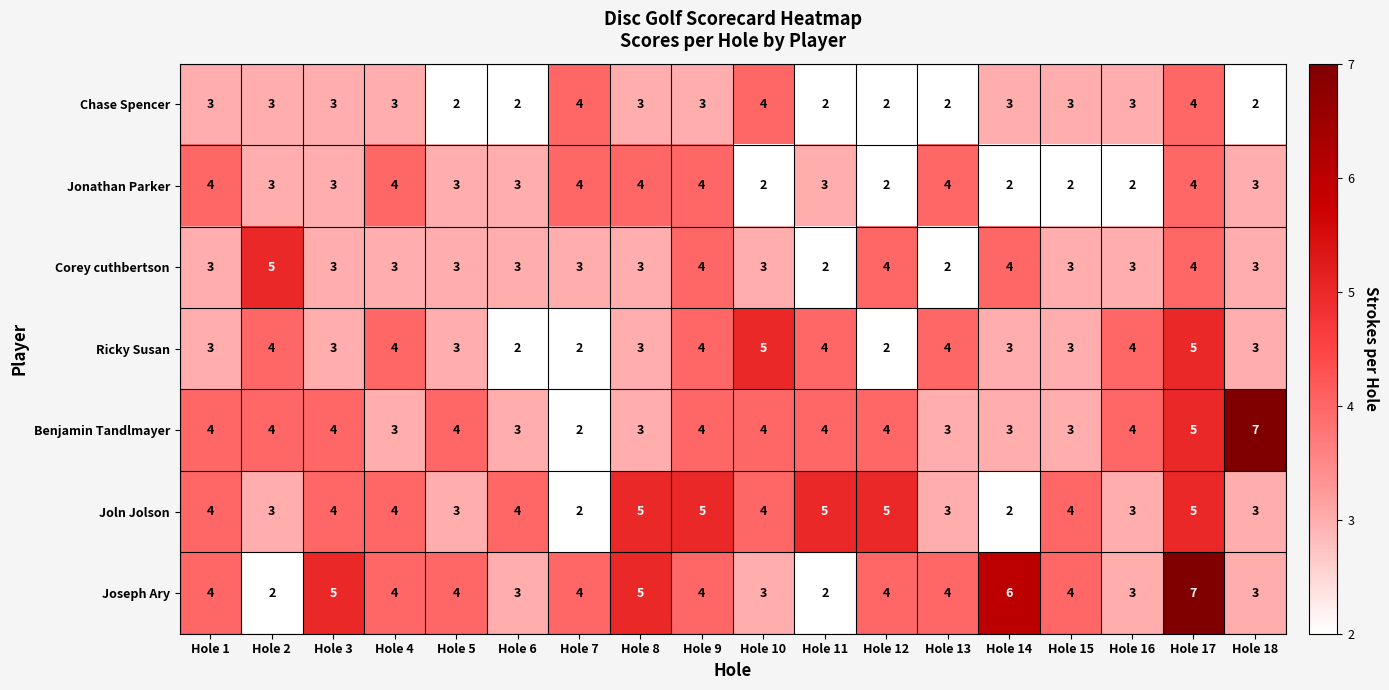

Read the Benjamin Tandlmayer value at Hole 17.

5